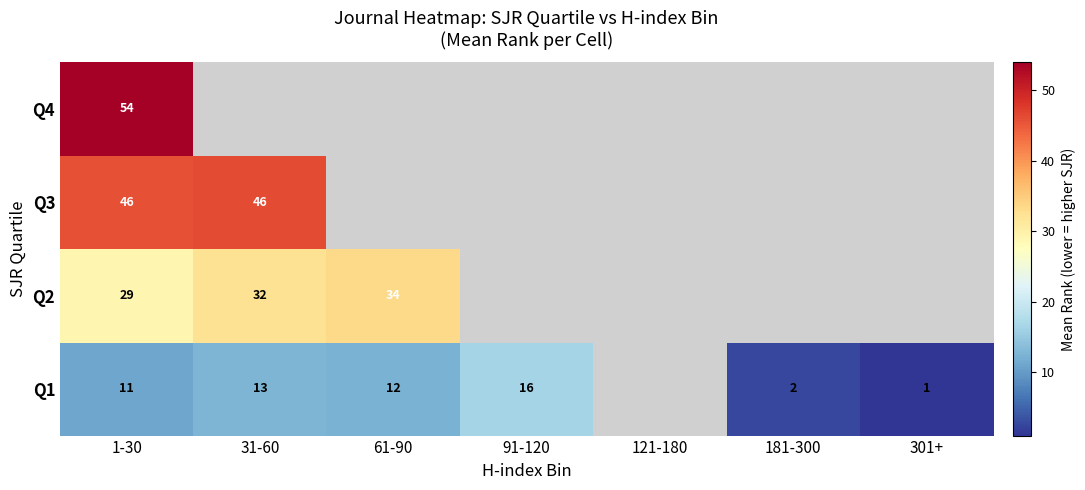

What is the total value across all series at 1-30?

140